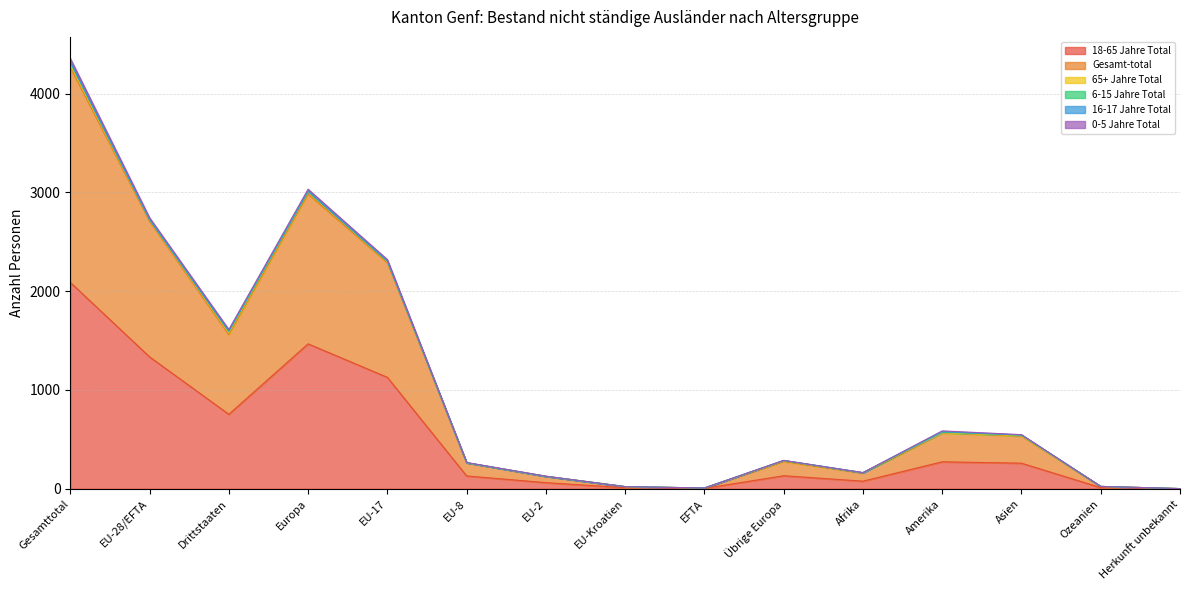

At which category is the sum across all series the highest?

Gesamttotal